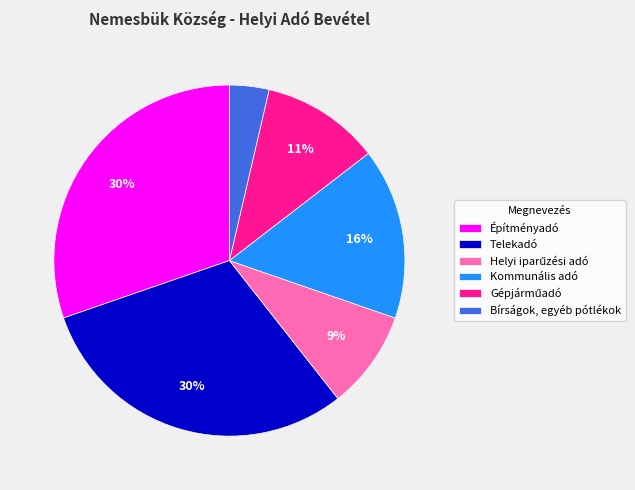

To the nearest percent, what is the average slice percentage?

17%